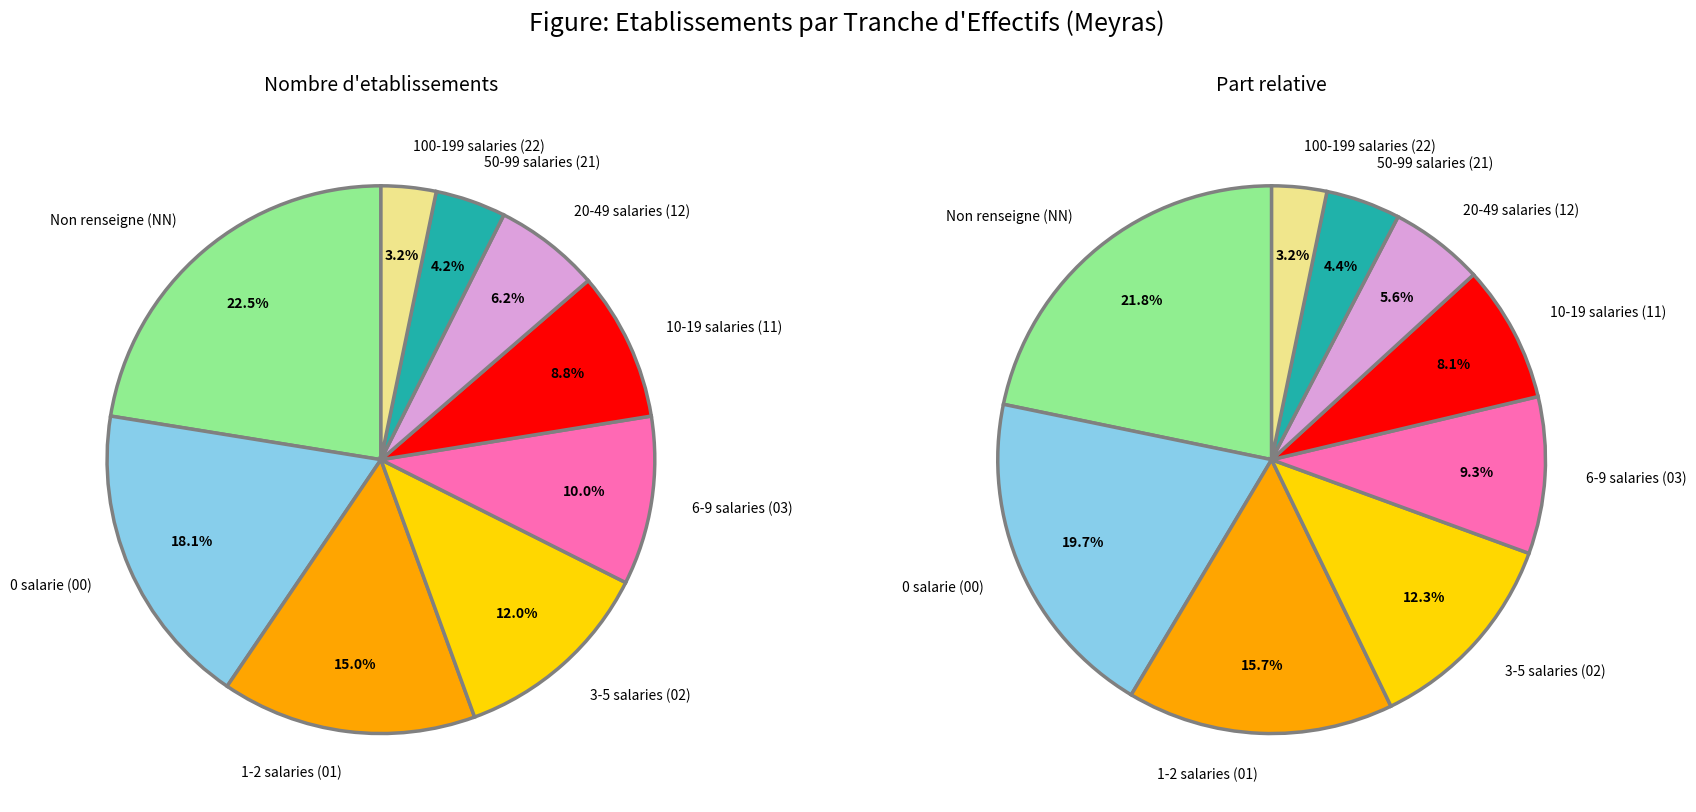

Approximately how many times larger is the value at NN compared to 21?

5.4